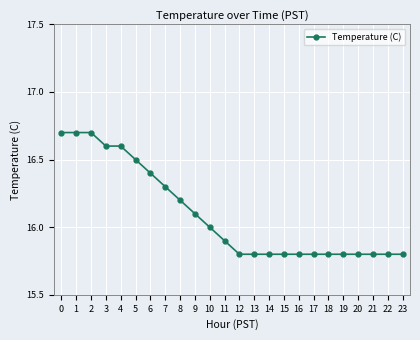

What is the value of the 8th point from the left?

16.3